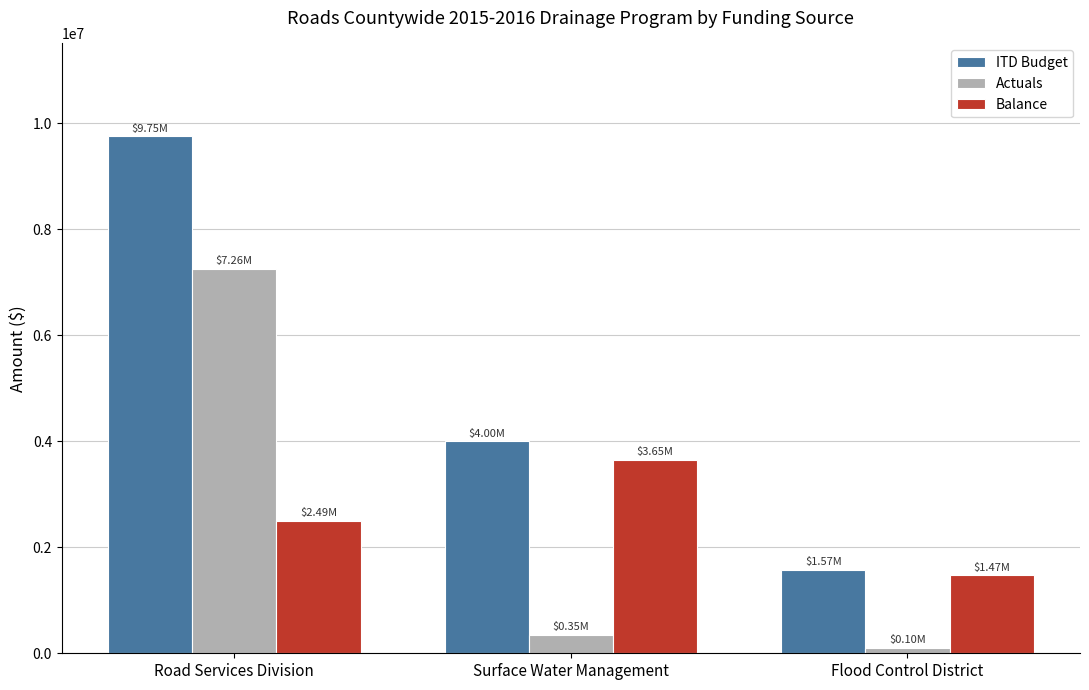

Reading left to right, transcribe all the data shown in this chart.

ITD Budget: Road Services Division=9751070.6	Surface Water Management=4000000.0	Flood Control District=1574070.0
Actuals: Road Services Division=7257092.7	Surface Water Management=350616.0	Flood Control District=102571.1
Balance: Road Services Division=2493977.8	Surface Water Management=3649384.0	Flood Control District=1471498.9